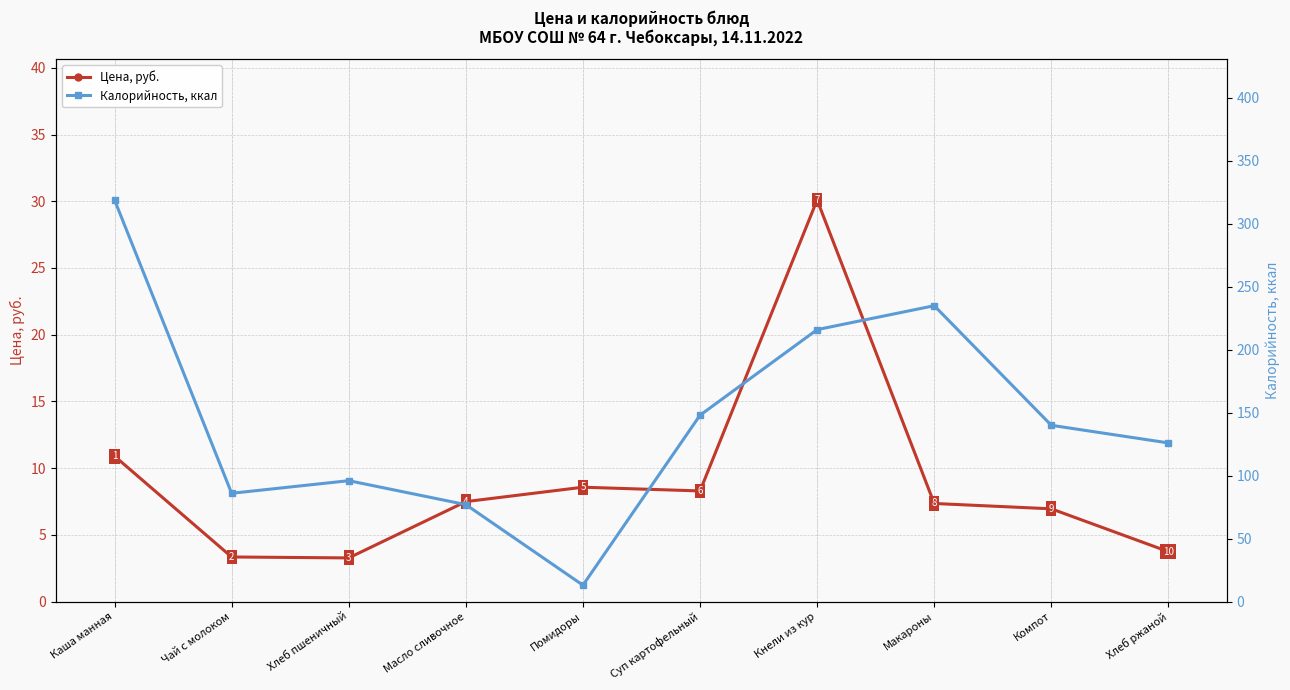

Reading left to right, transcribe all the data shown in this chart.

Цена, руб.: Каша манная=10.9	Чай с молоком=3.3	Хлеб пшеничный=3.3	Масло сливочное=7.5	Помидоры=8.6	Суп картофельный=8.3	Кнели из кур=30.1	Макароны=7.3	Компот=7.0	Хлеб ржаной=3.7
Калорийность, ккал: Каша манная=319.0	Чай с молоком=86.0	Хлеб пшеничный=96.0	Масло сливочное=77.0	Помидоры=13.0	Суп картофельный=148.0	Кнели из кур=216.0	Макароны=235.0	Компот=140.0	Хлеб ржаной=126.0